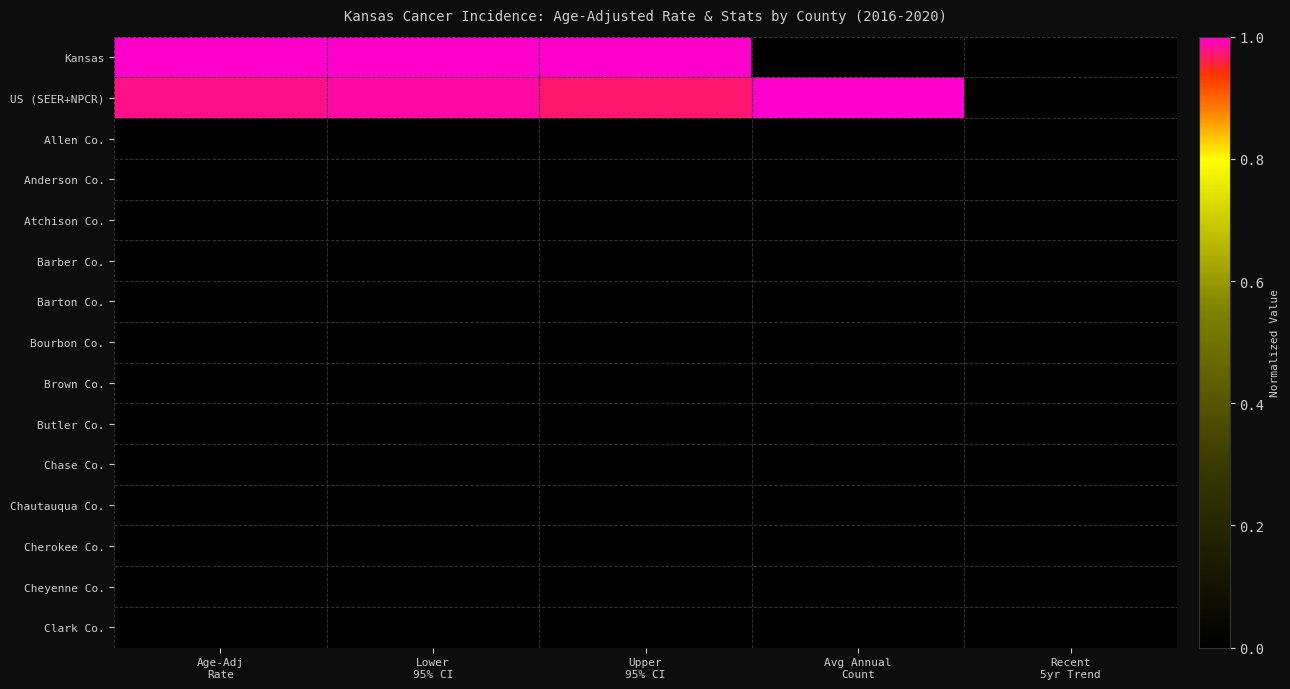

Rank the series at Lower 95% CI from lowest to highest value.

Allen Co., Anderson Co., Atchison Co., Barber Co., Barton Co., Bourbon Co., Brown Co., Butler Co., Chase Co., Chautauqua Co., Cherokee Co., Cheyenne Co., Clark Co., US (SEER+NPCR), Kansas